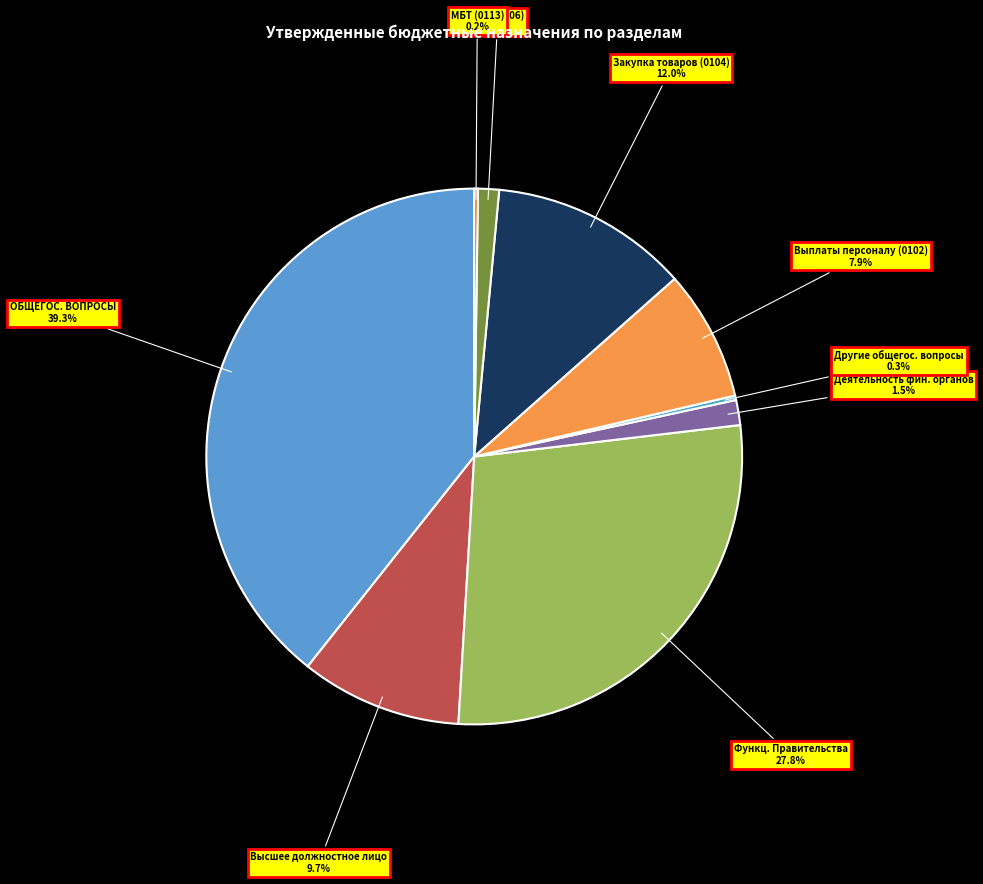

Does any single category account for the majority?

No